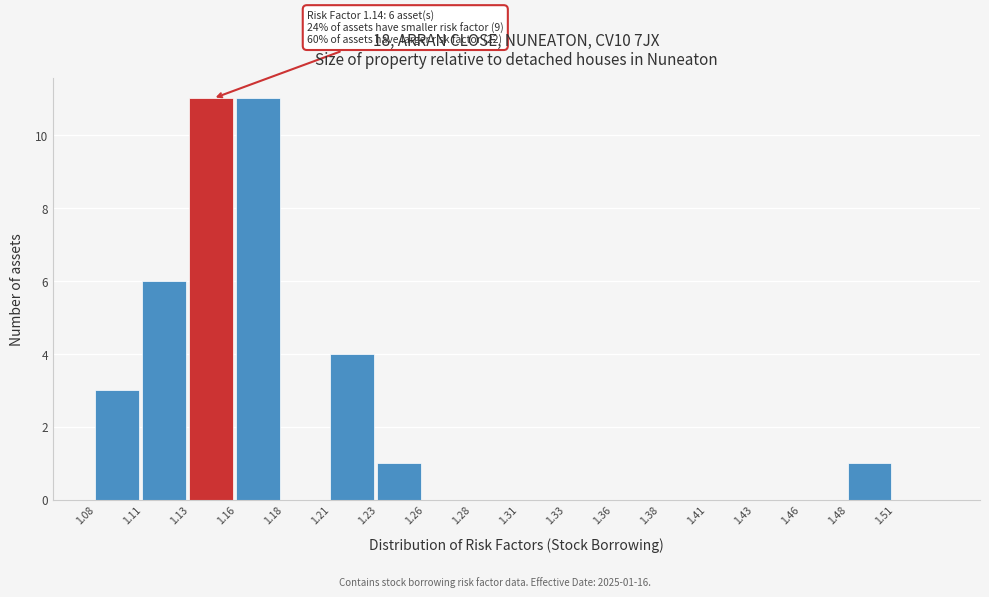

Reading left to right, what are all the values shown in this chart?

1.08=3	1.11=6	1.13=11	1.16=11	1.18=0	1.21=4	1.23=1	1.26=0	1.28=0	1.31=0	1.33=0	1.36=0	1.38=0	1.41=0	1.43=0	1.46=0	1.48=1	1.51=0